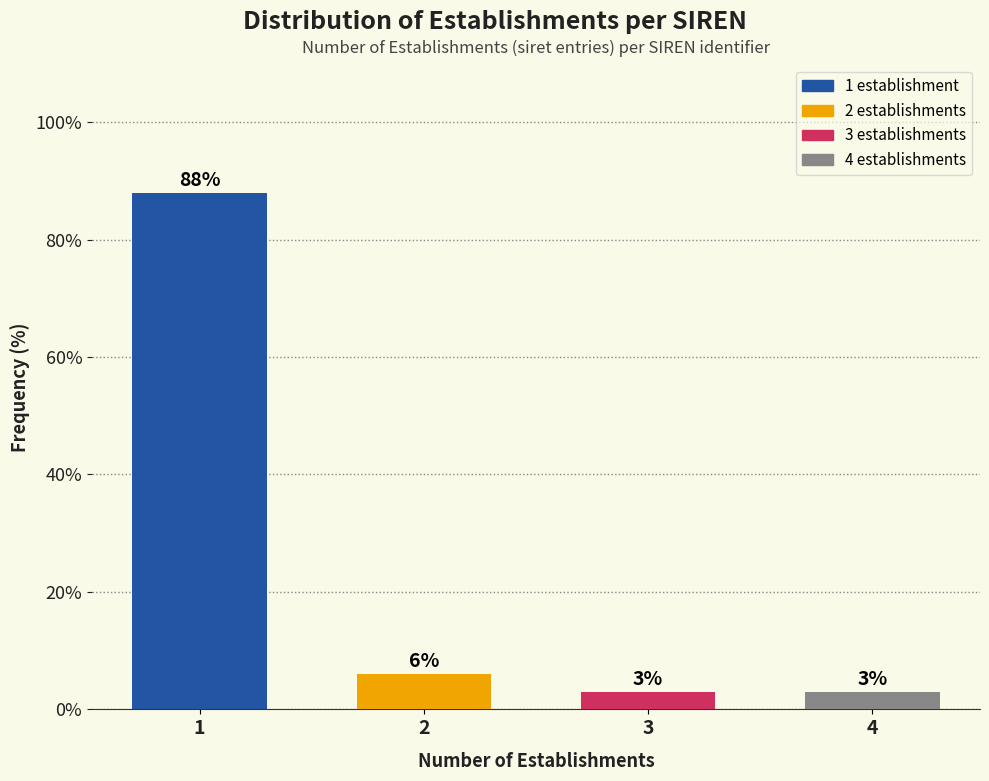

Read the value at 1.

87.9